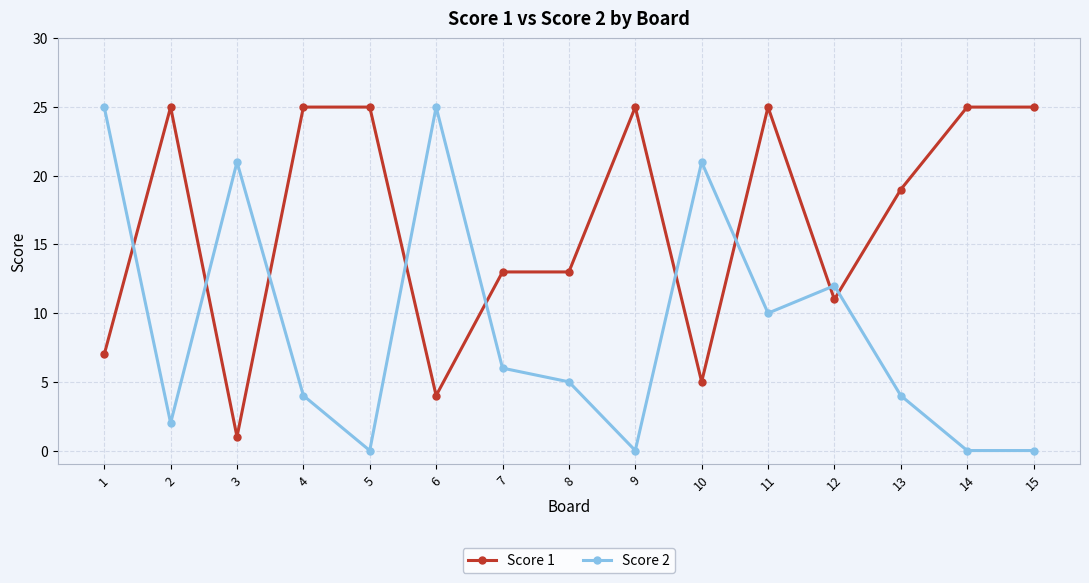

What is the spread (max minus min) of values at 14?

25